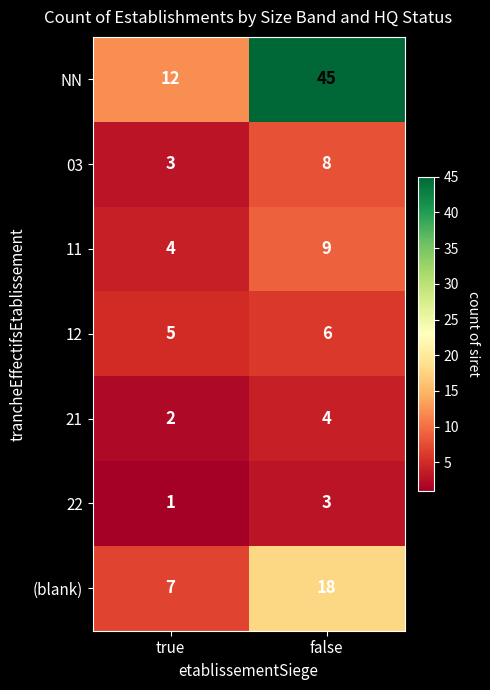

What is the difference between the 11 values at false and true?

5